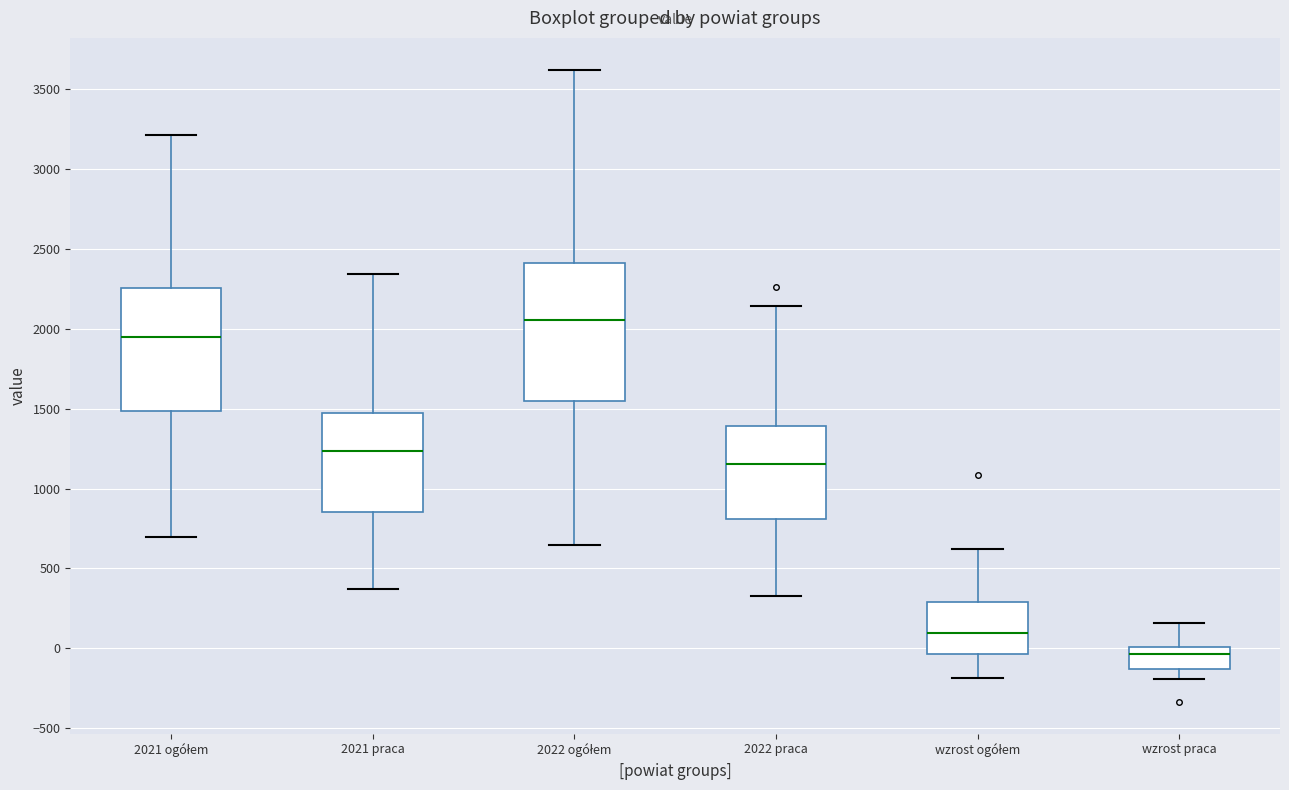

Reading left to right, transcribe this box plot: for each box, give where its median line is, the range the box spans, and where its two whiskers end, as read against the y-axis. The values are not printed on the chart, so give them approximately, as read against the axis.

2021 ogółem: median 1950, box 1500 to 2250, whiskers 700 to 3200
2021 praca: median 1250, box 850 to 1450, whiskers 350 to 2350
2022 ogółem: median 2050, box 1550 to 2400, whiskers 650 to 3600
2022 praca: median 1150, box 800 to 1400, whiskers 350 to 2150
wzrost ogółem: median 100, box -50 to 300, whiskers -200 to 600
wzrost praca: median -50, box -150 to 0, whiskers -200 to 150